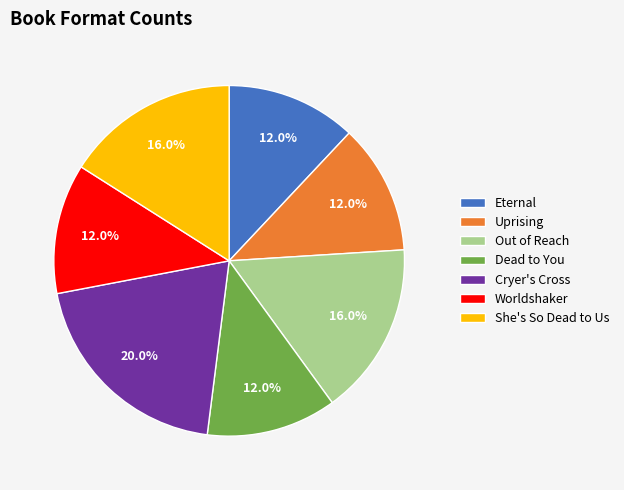

What percentage do Uprising and Worldshaker together represent?

24.0%